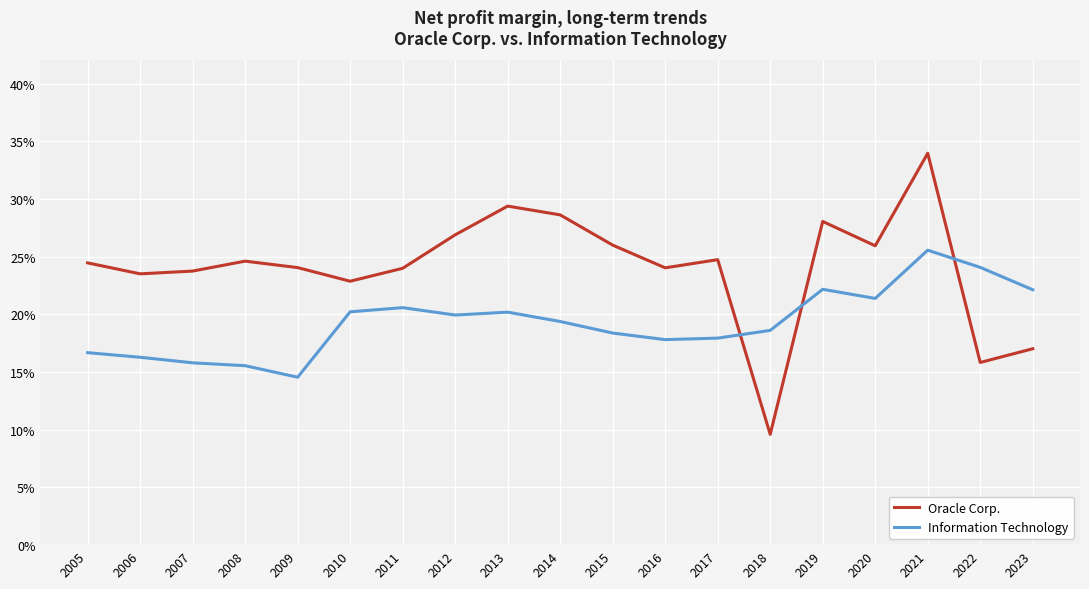

At which category does Oracle Corp. reach its first local peak?

2008